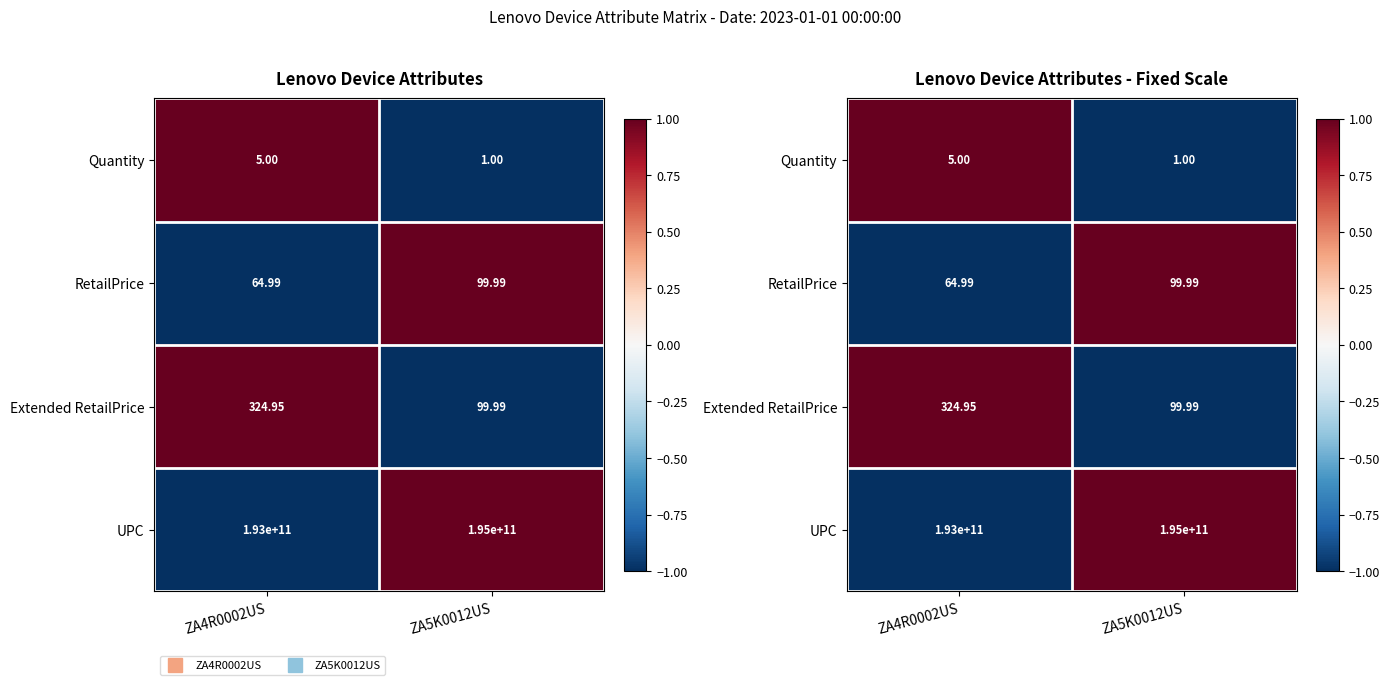

At how many categories does at least one series exceed 0?

2